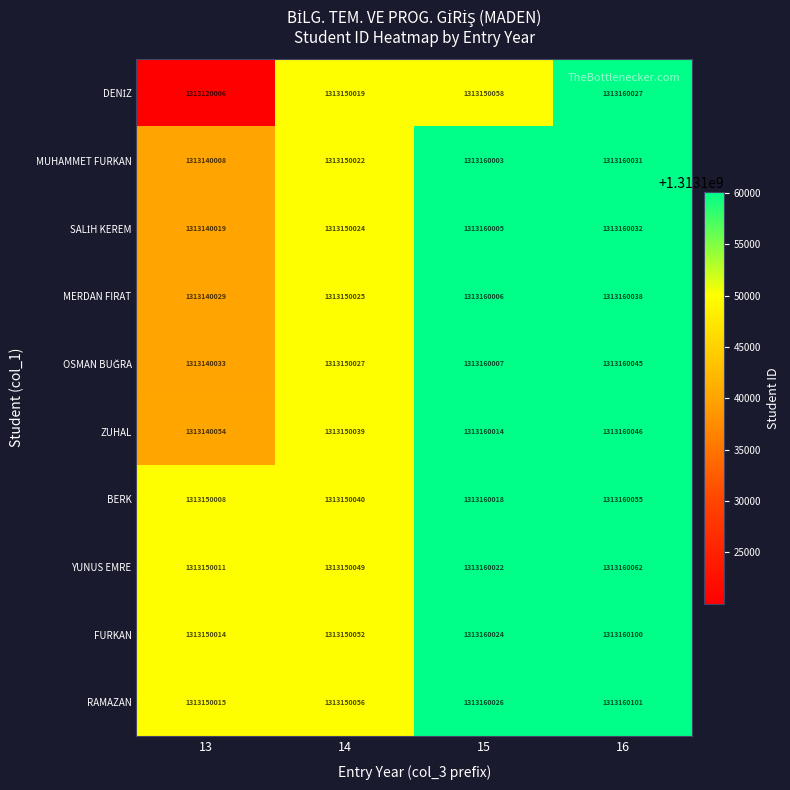

Which label corresponds to the smallest value in the chart?

13